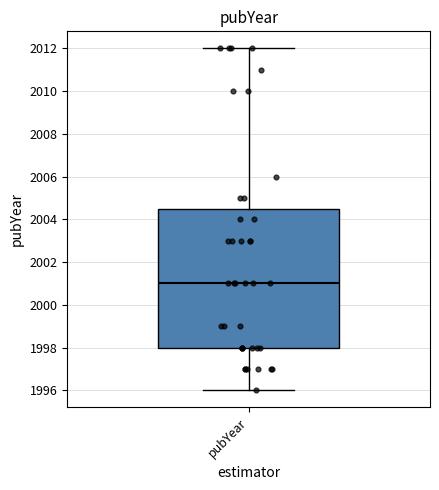

Where does the upper whisker of the box for pubYear end on the y-axis? The values are not printed on the chart, so give them approximately, as read against the axis.

2012.0